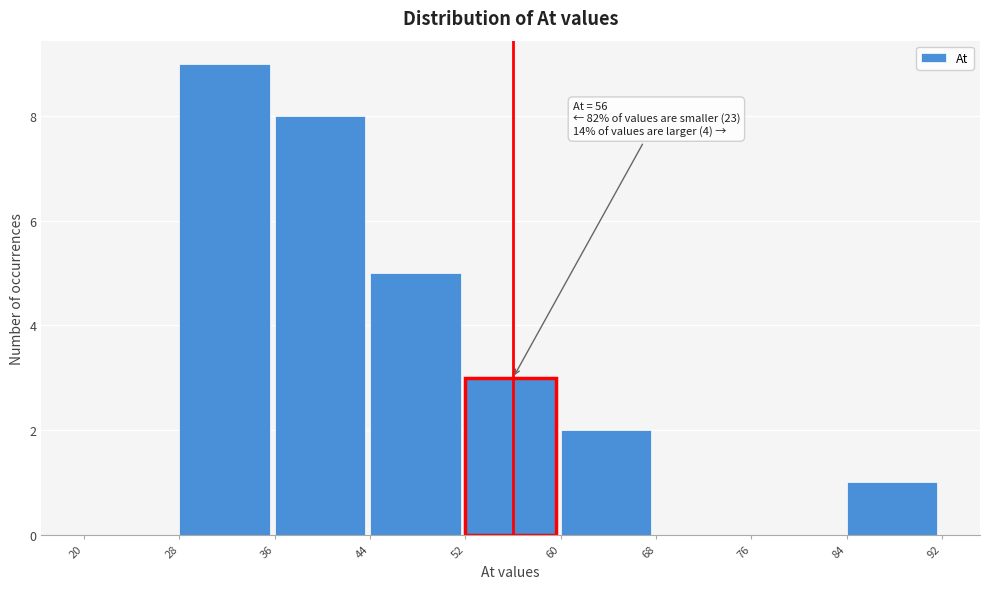

Which range on the x-axis has the tallest bar?

28 to 36